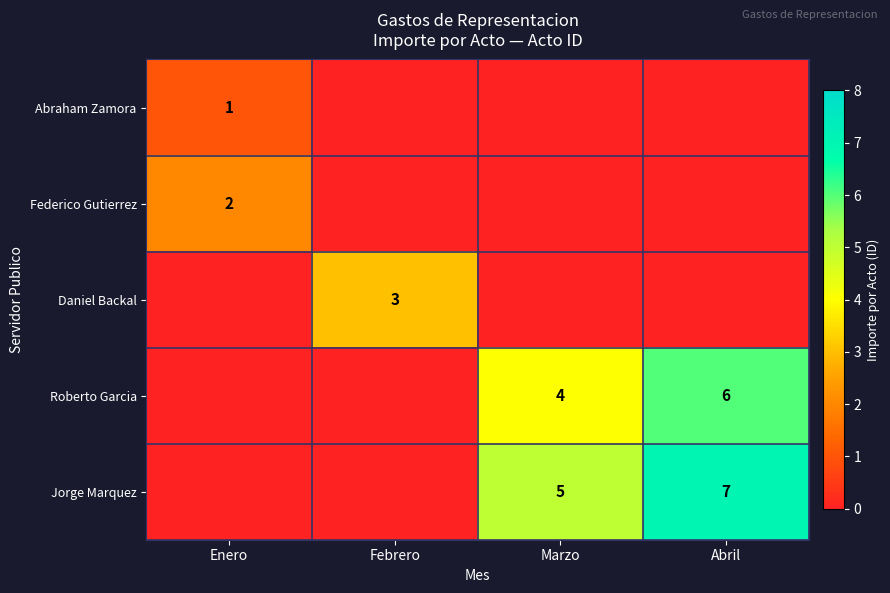

The value of Jorge Marquez at Abril is 7. True or false?

True